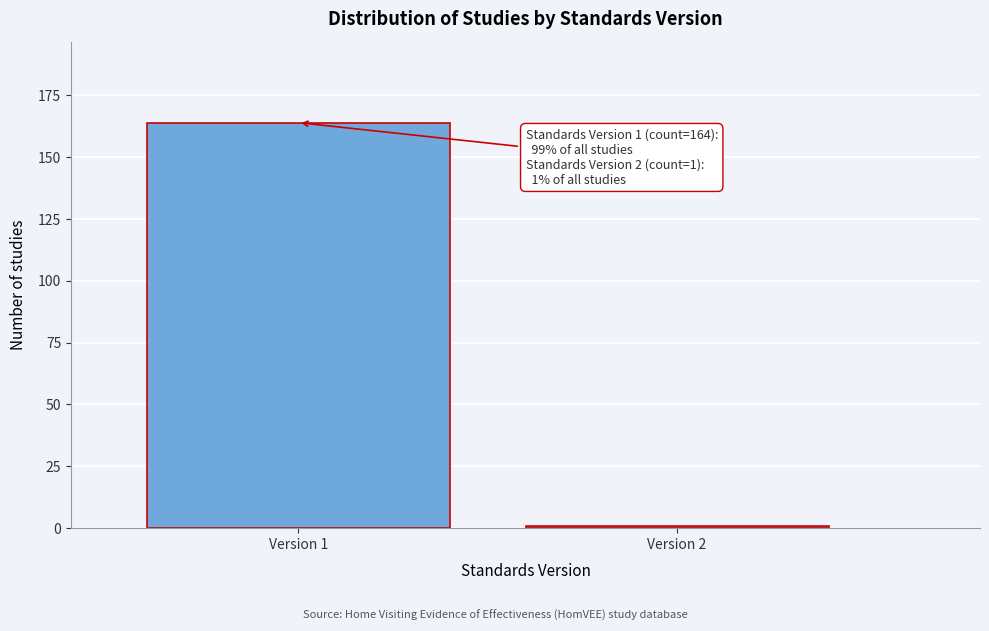

Reading left to right, extract all data points from this chart.

164	1